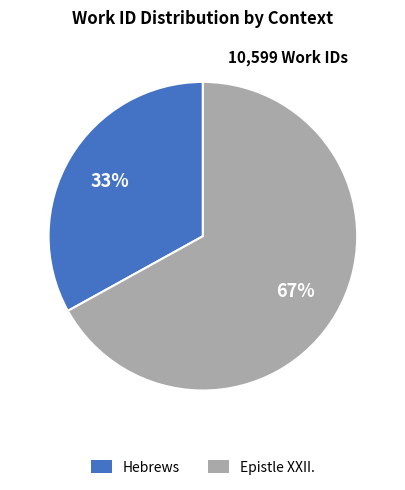

What is the ratio of the value at Hebrews to the value at Epistle XXII.?

0.5